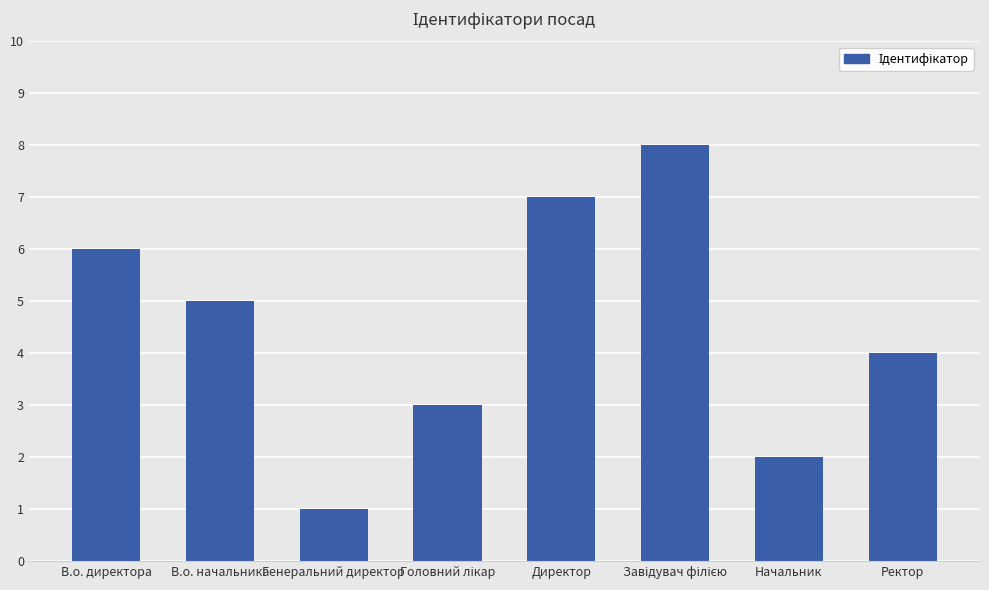

What is the maximum value shown in the chart?

8